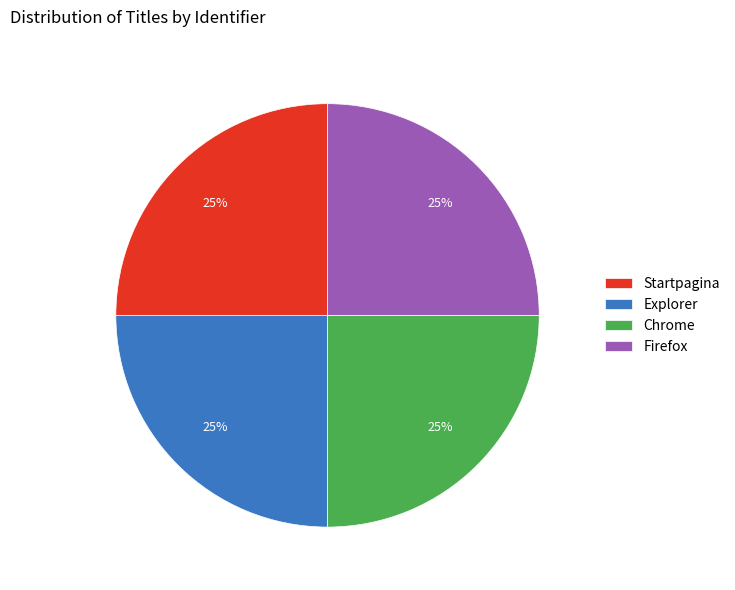

True or false: Explorer accounts for 32% of the total.

False